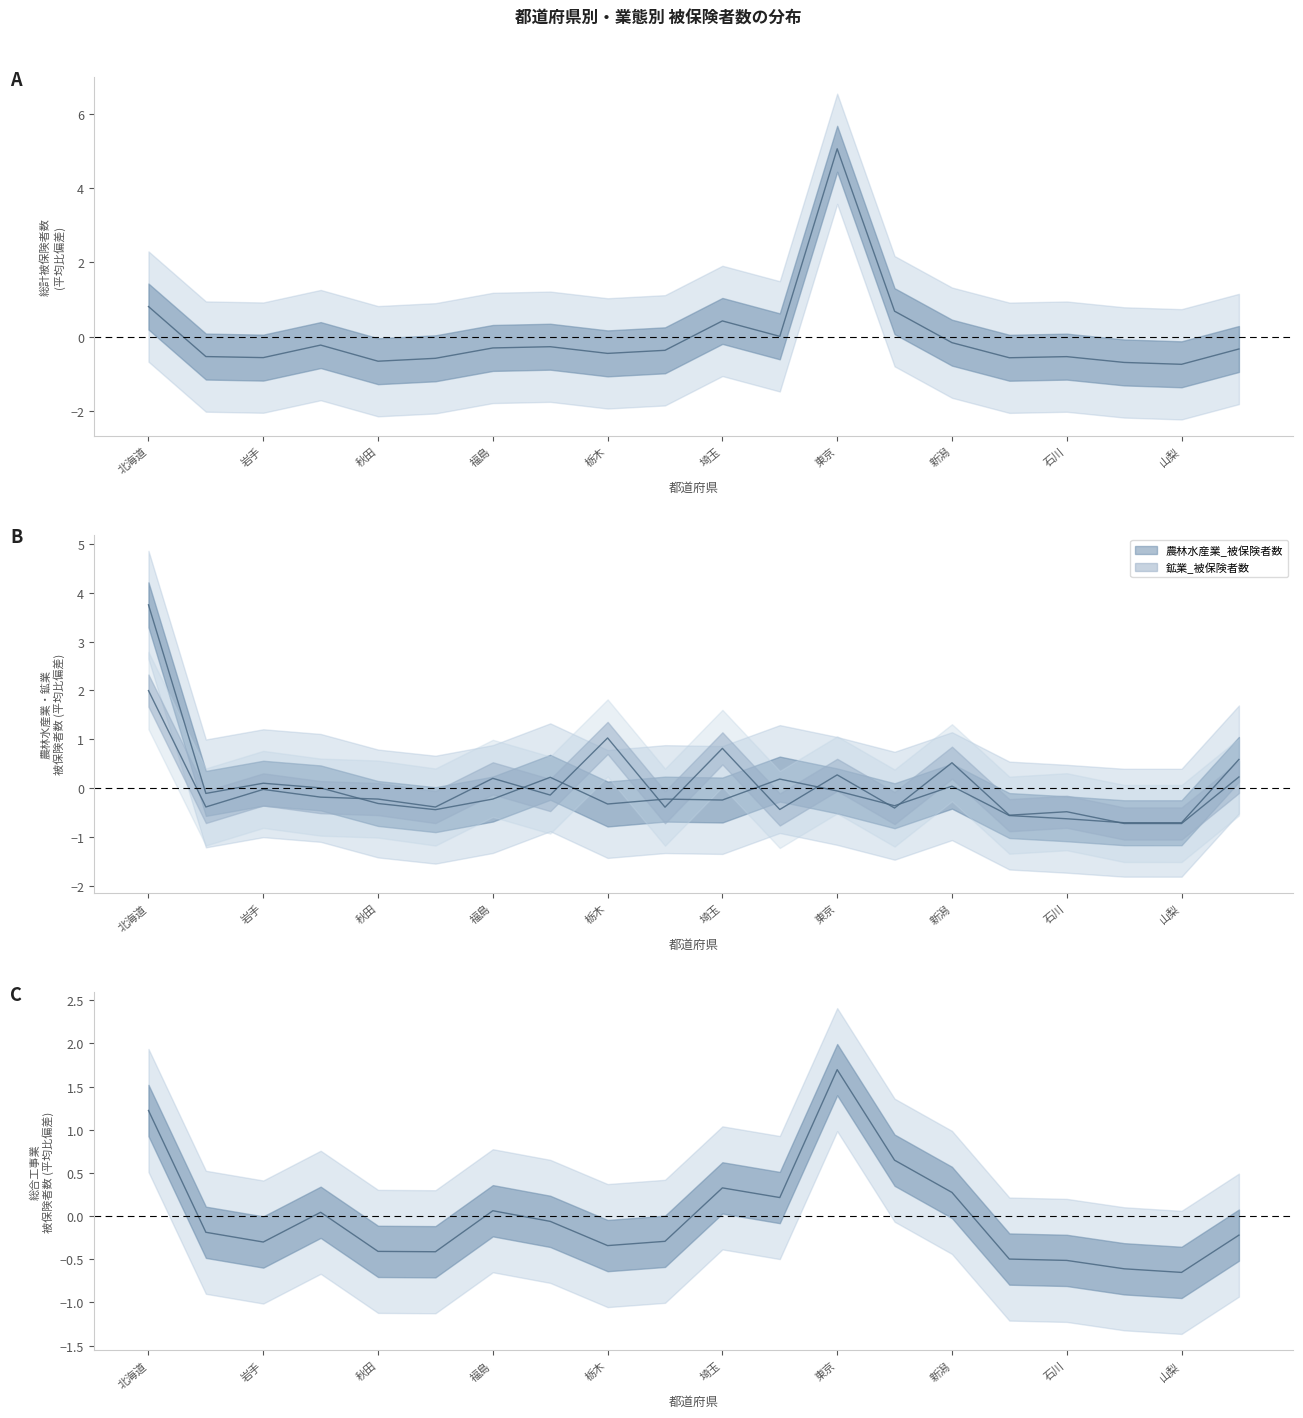

In 農林水産業_被保険者数, how many points are higher than both neighbors (excluding endpoints)?

5